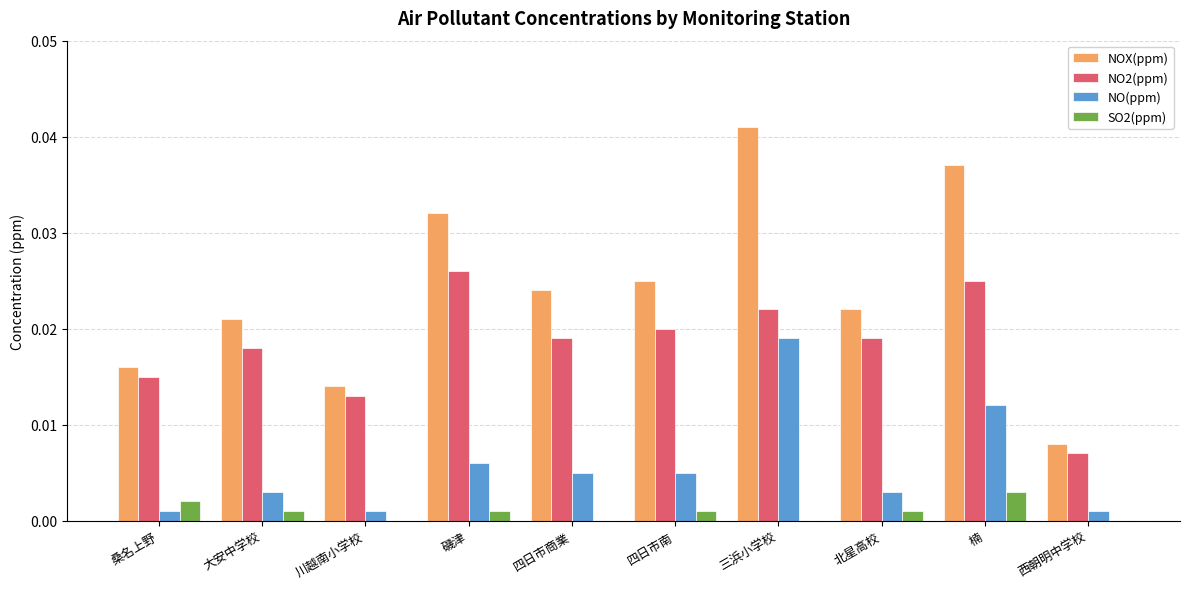

Which label corresponds to the largest value in the chart?

三浜小学校